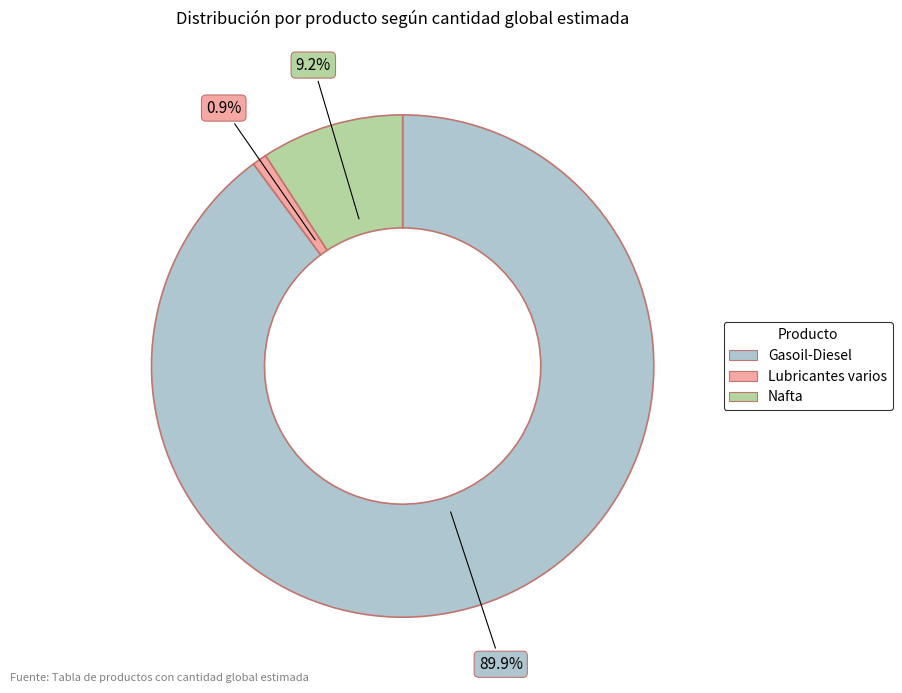

Does Gasoil-Diesel account for over 50% of the chart?

Yes